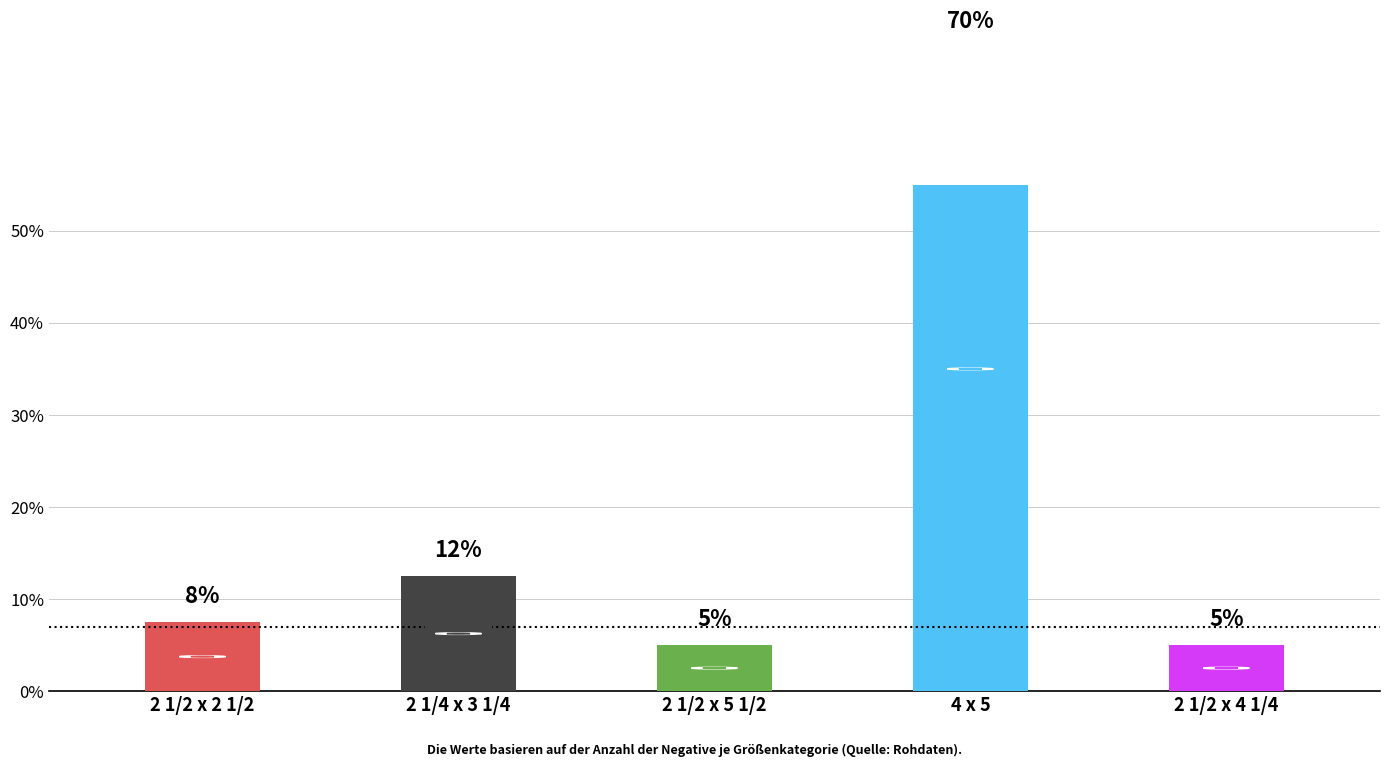

What is the label of the 2nd bar from the right?

4 x 5